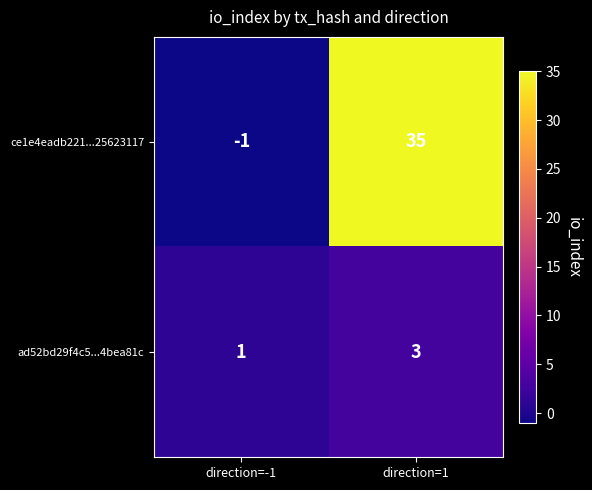

How many series are shown in this chart?

2